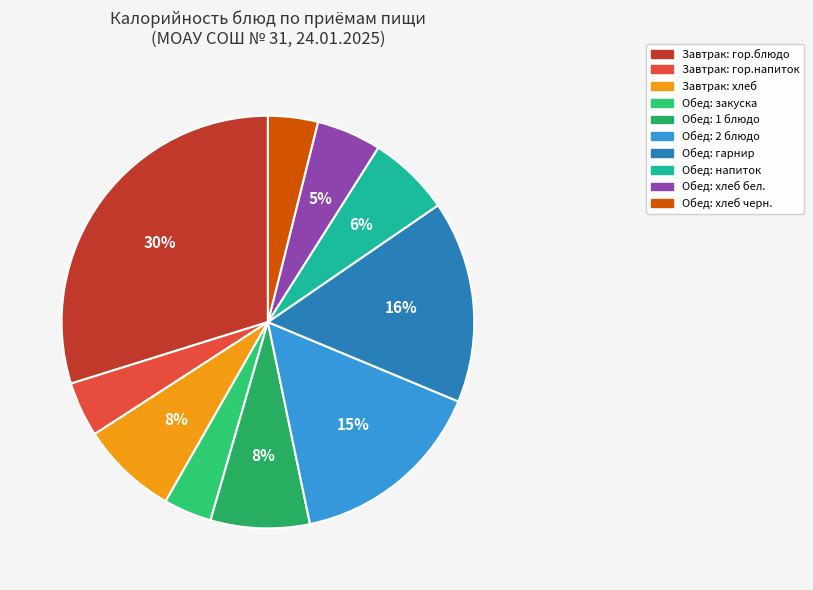

To the nearest percent, what is the average slice percentage?

10%